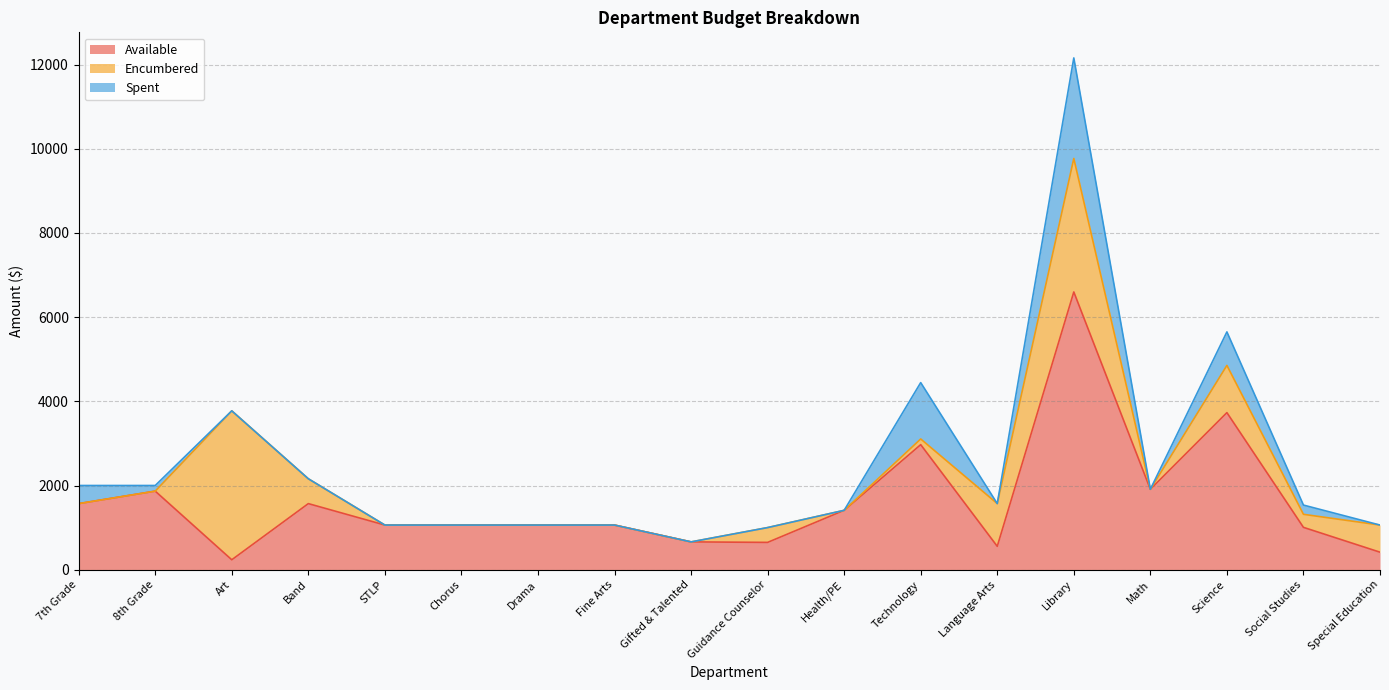

How many lines are shown in the chart?

3